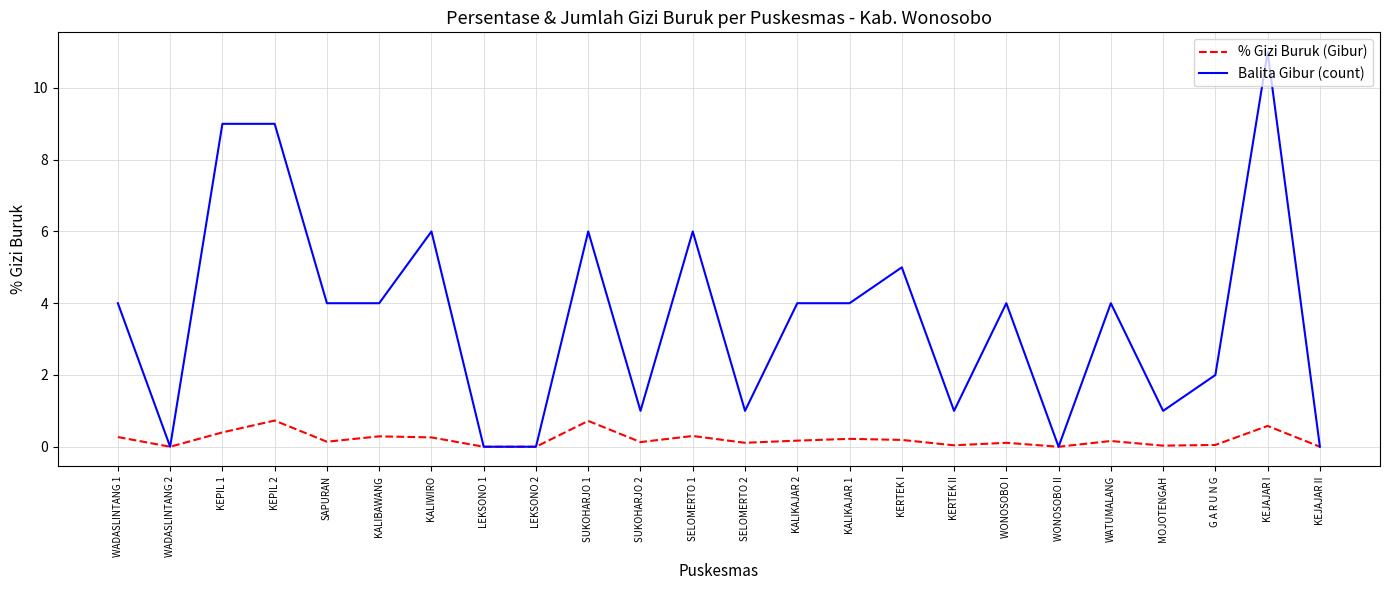

How many categories are shown in the chart?

24